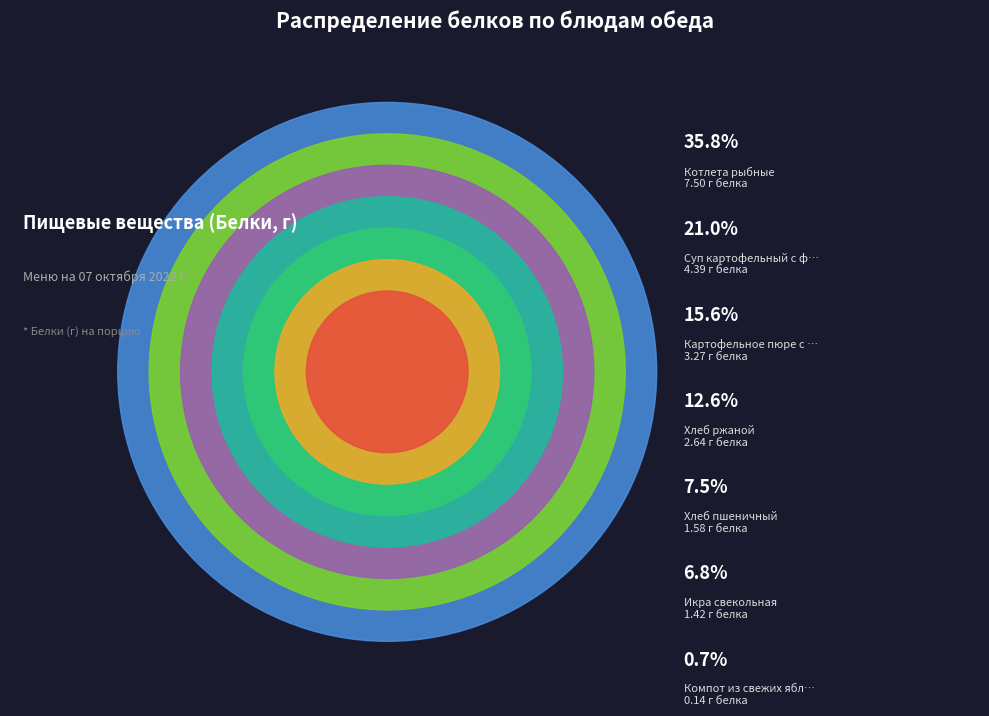

Which has a higher value, Компот из свежих яблок or Котлета рыбные?

Котлета рыбные